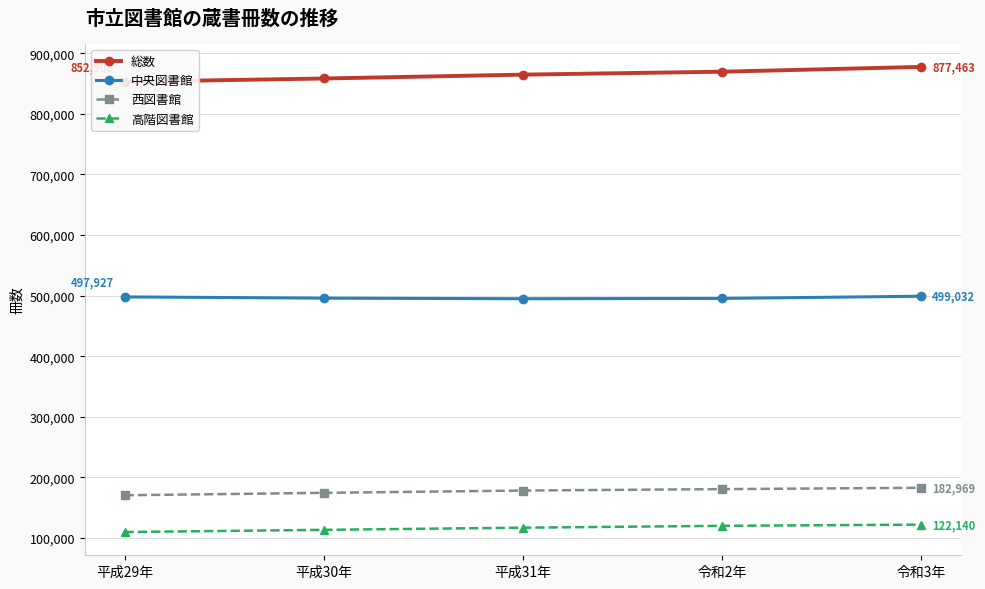

What is the value of the 高階図書館 point at the 3rd from the left?

117149